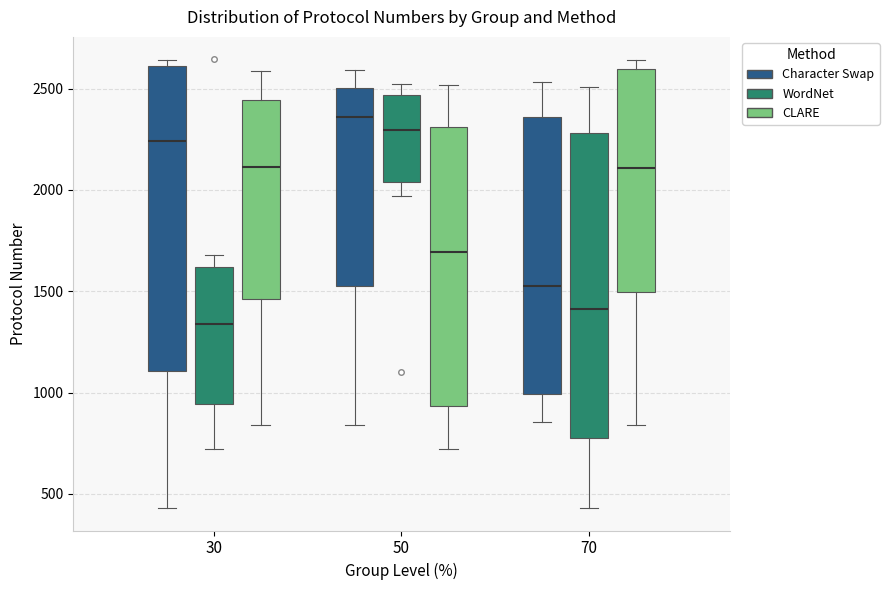

Where is the upper edge of the box for 50 (CLARE) on the y-axis? The values are not printed on the chart, so give them approximately, as read against the axis.

2300